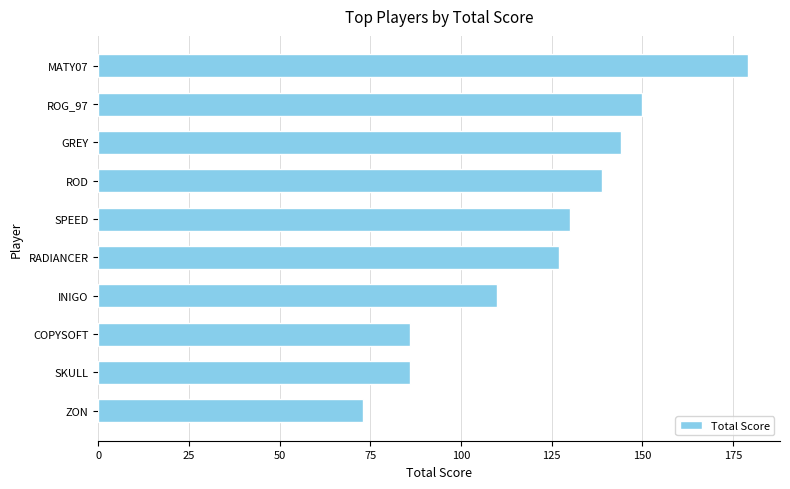

The chart shows a value of 150 at ROG_97. True or false?

True